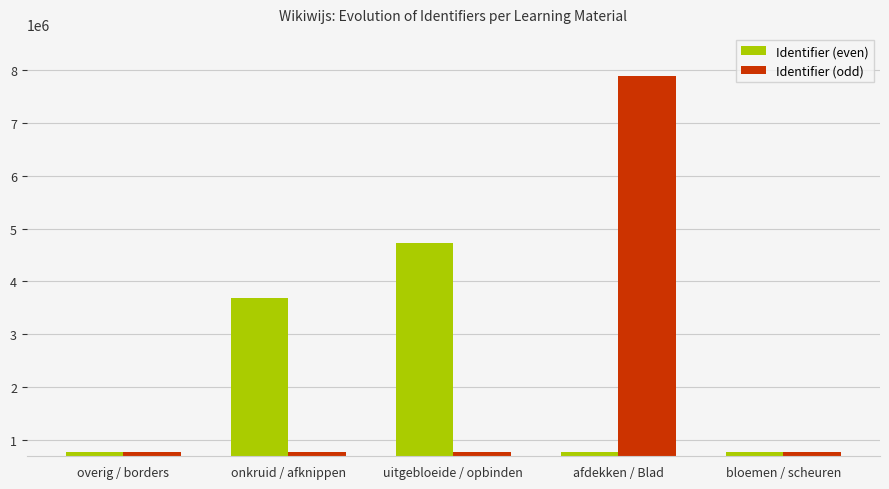

What is the total value across all series at afdekken / Blad?

8662518